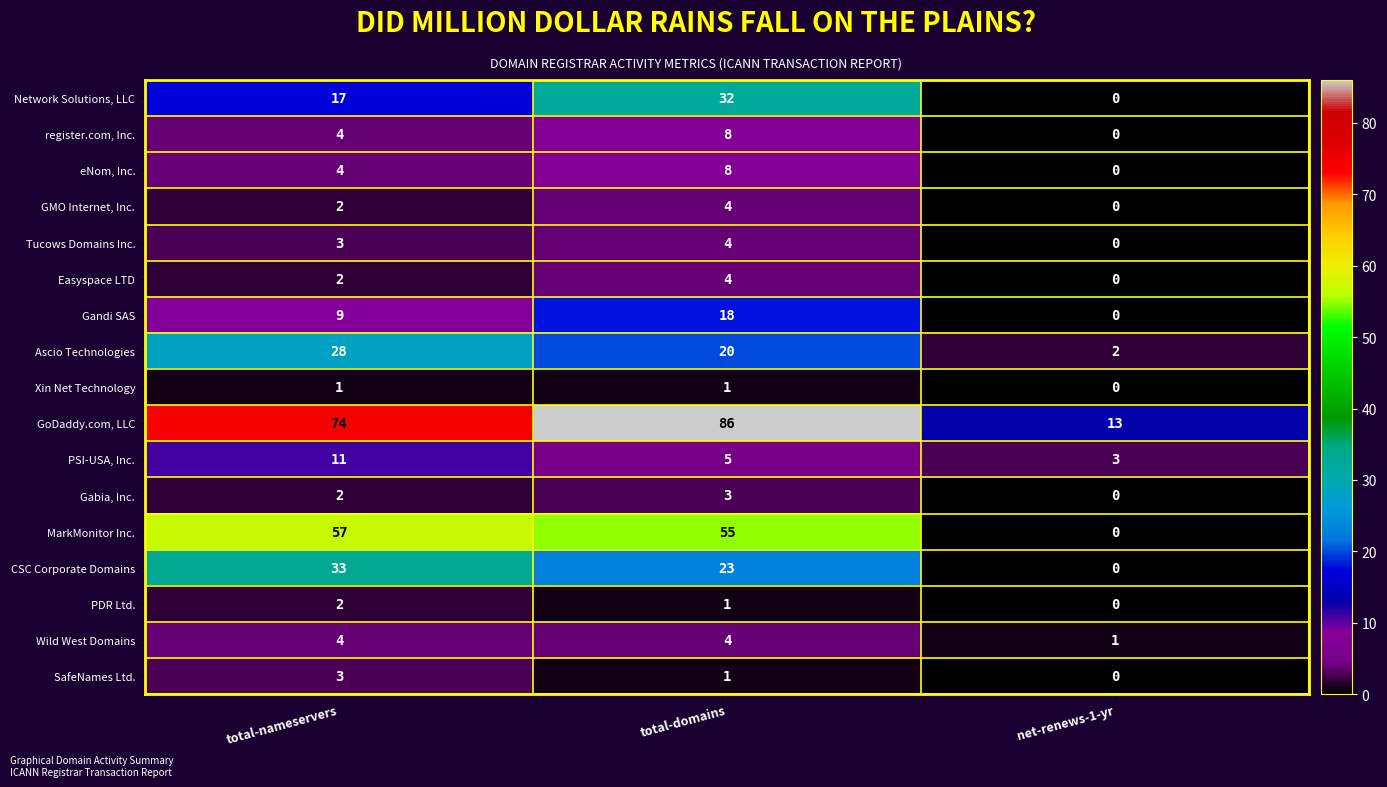

Which series has the widest spread of values?

GoDaddy.com, LLC